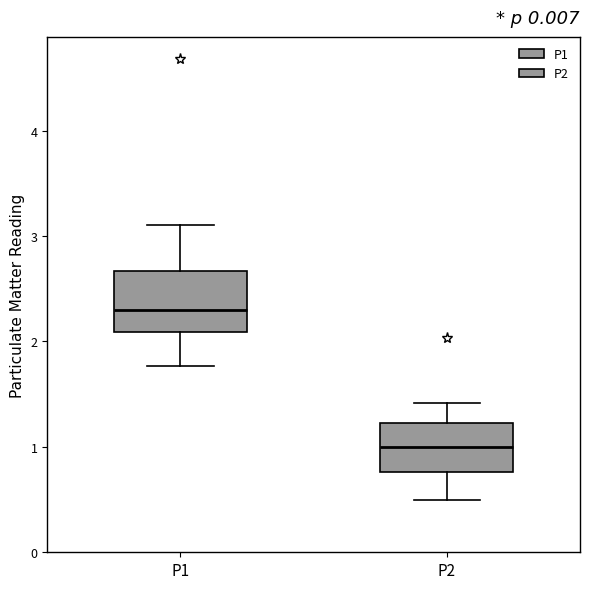

Where does the upper whisker of the box for P1 end on the y-axis? The values are not printed on the chart, so give them approximately, as read against the axis.

3.1